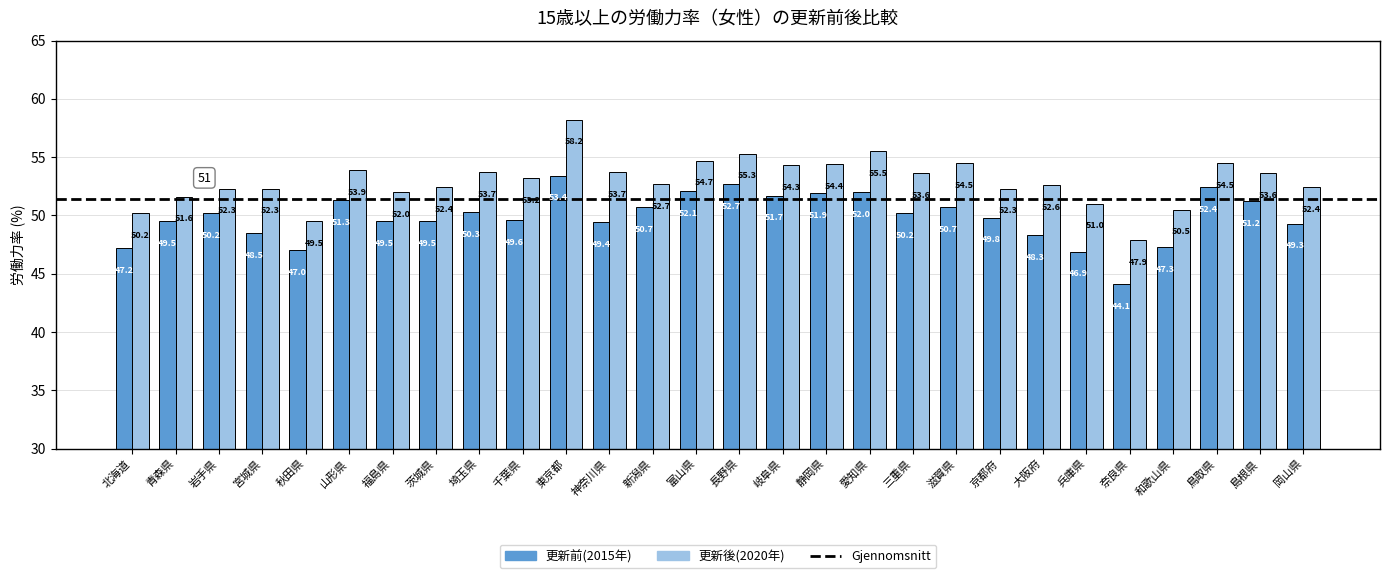

Count the number of categories in the chart.

28